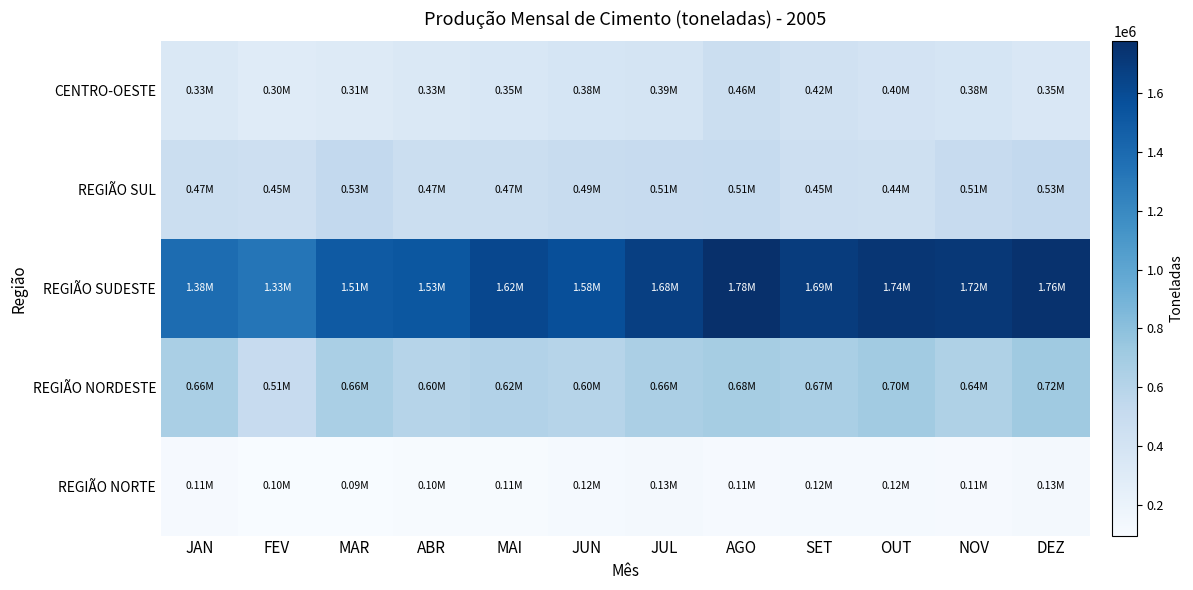

Reading left to right, what are all the values shown in this chart?

REGIÃO NORTE: JAN=111190	FEV=99302	MAR=94958	ABR=102294	MAI=105667	JUN=115623	JUL=128295	AGO=111239	SET=120309	OUT=119130	NOV=113989	DEZ=125154
REGIÃO NORDESTE: JAN=662515	FEV=507616	MAR=661332	ABR=600702	MAI=618846	JUN=596198	JUL=657545	AGO=683226	SET=665910	OUT=703613	NOV=635861	DEZ=716919
REGIÃO SUDESTE: JAN=1384343	FEV=1329317	MAR=1507333	ABR=1526743	MAI=1619711	JUN=1578330	JUL=1675899	AGO=1776886	SET=1694248	OUT=1736611	NOV=1721461	DEZ=1761323
REGIÃO SUL: JAN=468360	FEV=449791	MAR=531163	ABR=473662	MAI=473381	JUN=489798	JUL=508064	AGO=514822	SET=454259	OUT=439951	NOV=505644	DEZ=529081
CENTRO-OESTE: JAN=331579	FEV=295528	MAR=306062	ABR=334098	MAI=351322	JUN=379396	JUL=389154	AGO=463364	SET=424828	OUT=397525	NOV=382692	DEZ=345891